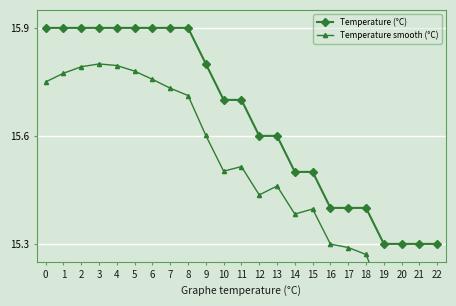

True or false: Temperature (°C) and Temperature smooth (°C) cross at least once.

False